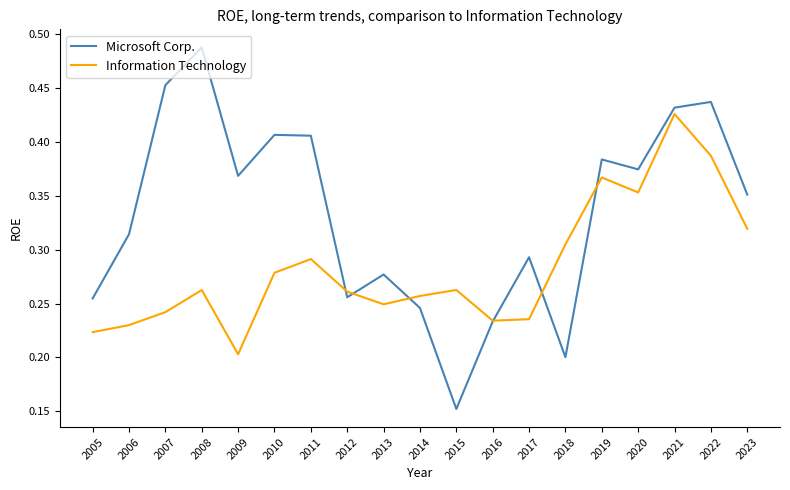

Between which two adjacent categories do Information Technology and Microsoft Corp. first intersect?

2011 and 2012